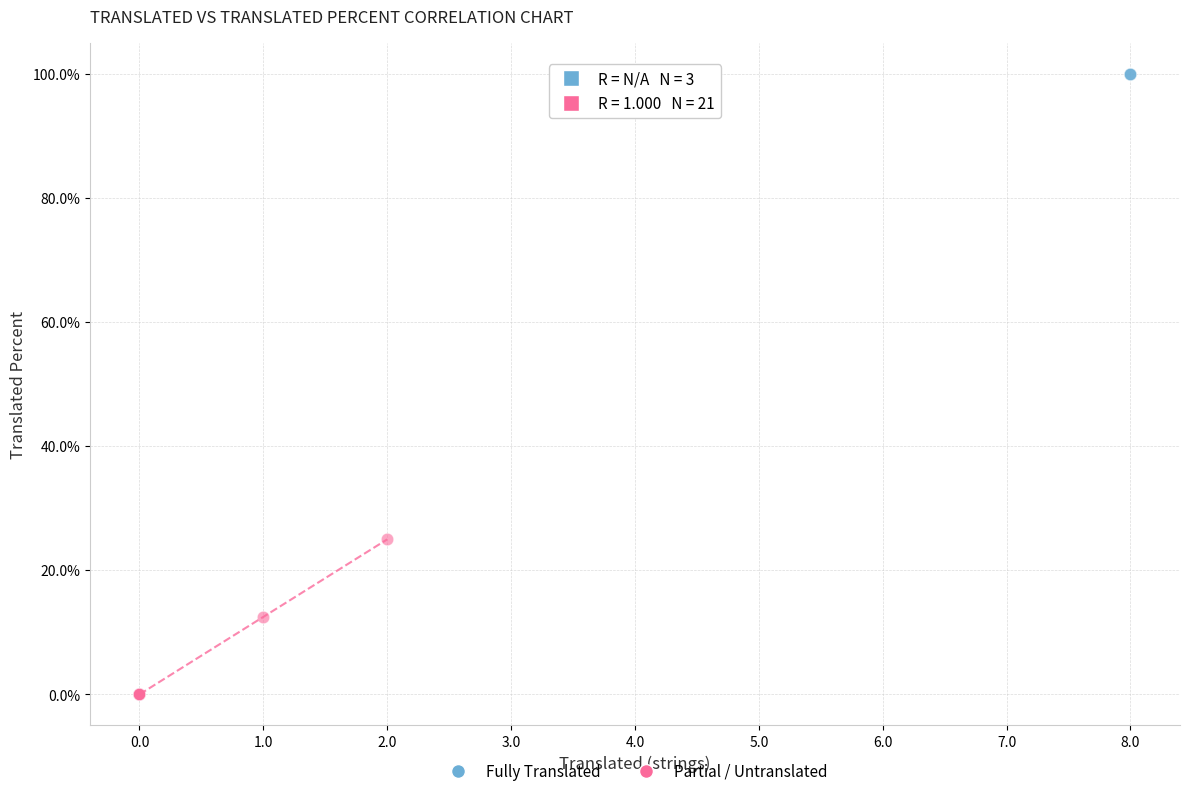

Which series contains the highest Y value?

Fully Translated